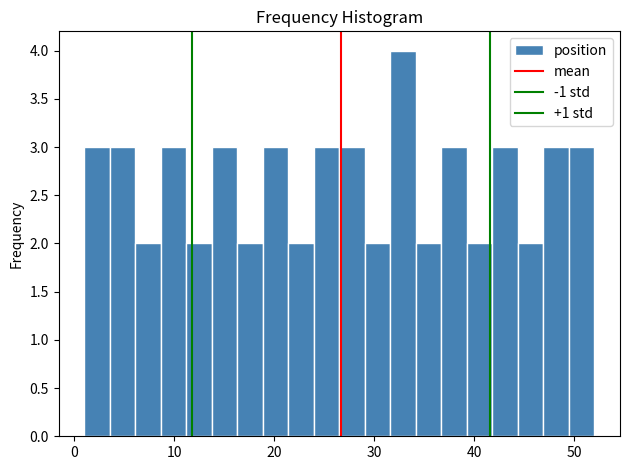

Around what value on the x-axis is the tallest bar? Give the approximate position of its centre, as read against the axis.

33